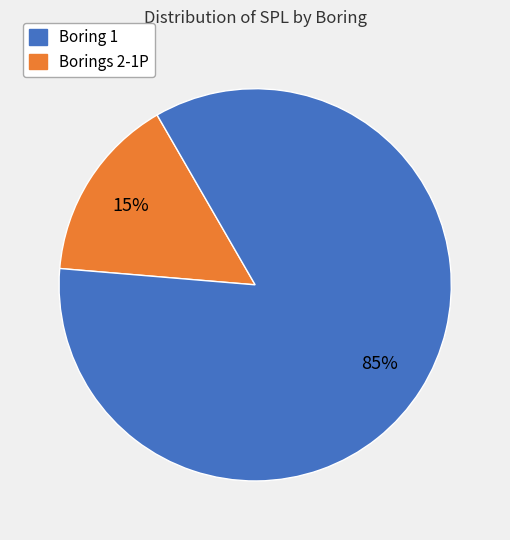

To the nearest percent, what is the average slice percentage?

50%